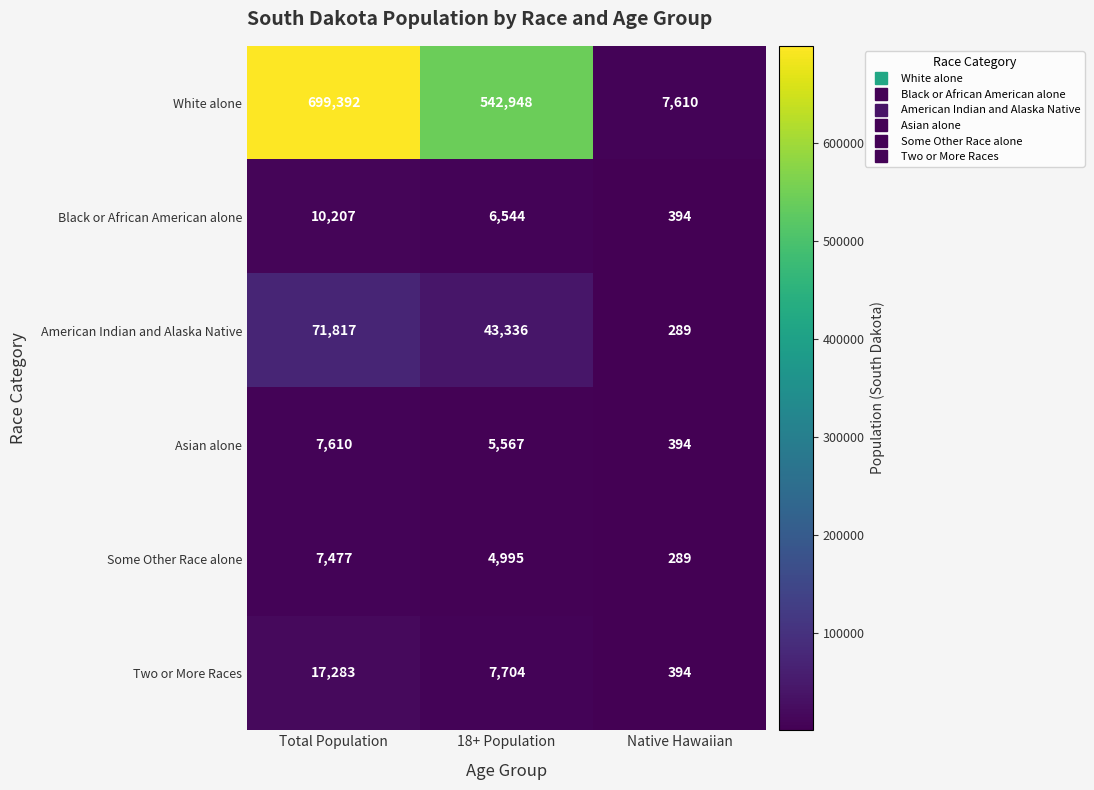

How many Some Other Race alone values are between 289 and 7477?

3